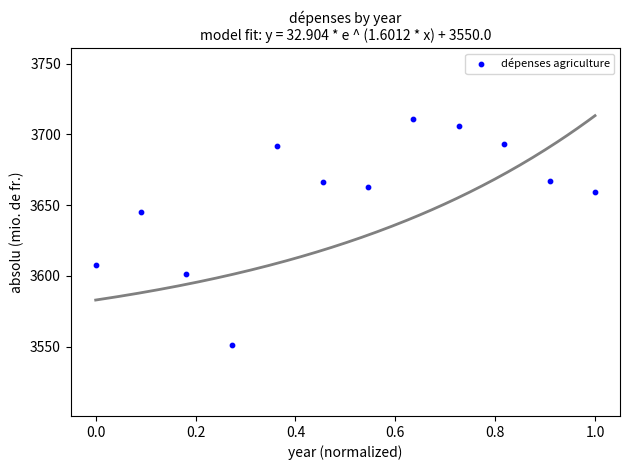

What Y value in the scatter plot is closest to 3631?

3645